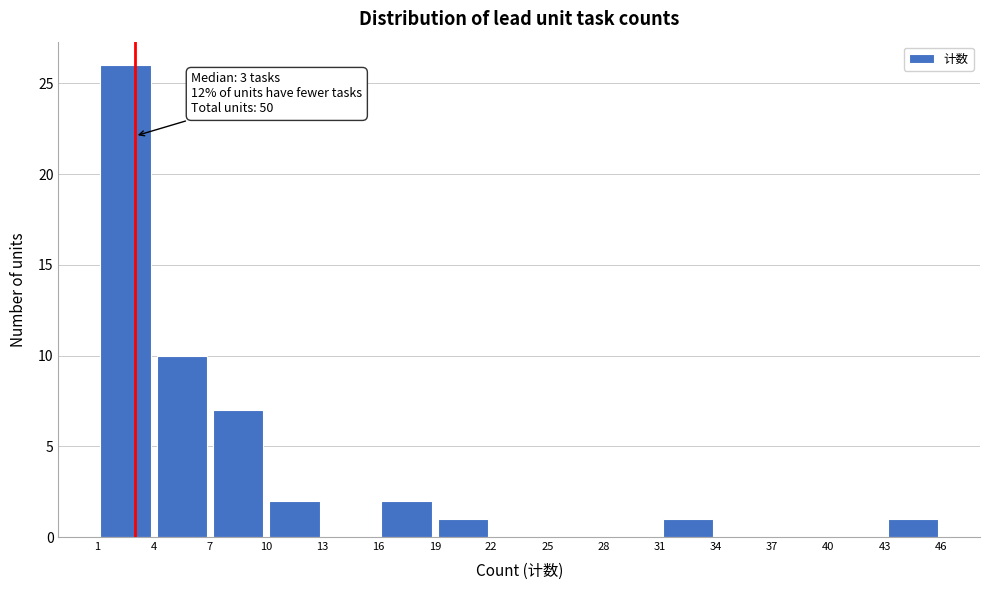

Which range on the x-axis has the tallest bar?

1 to 4